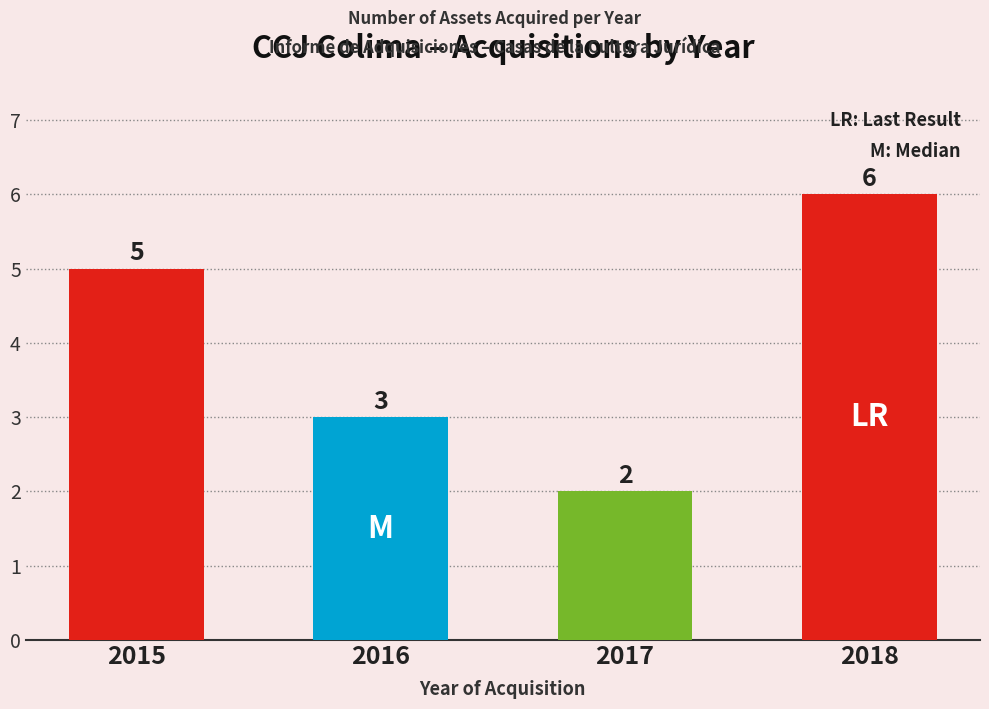

Are the bars horizontal?

No